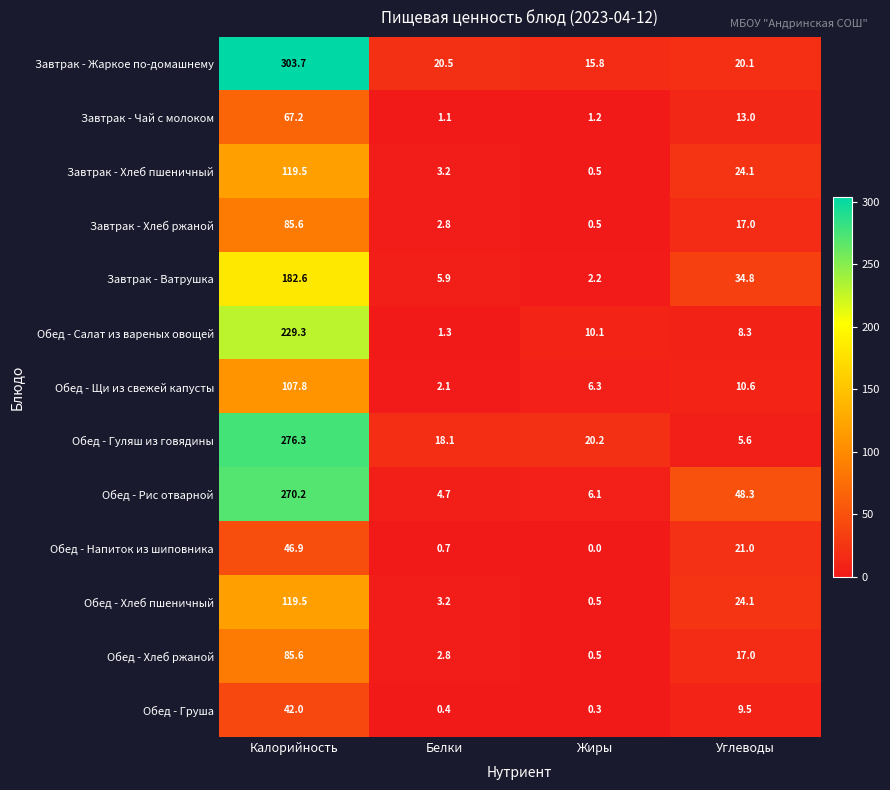

What is the spread (max minus min) of values at Белки?

20.1